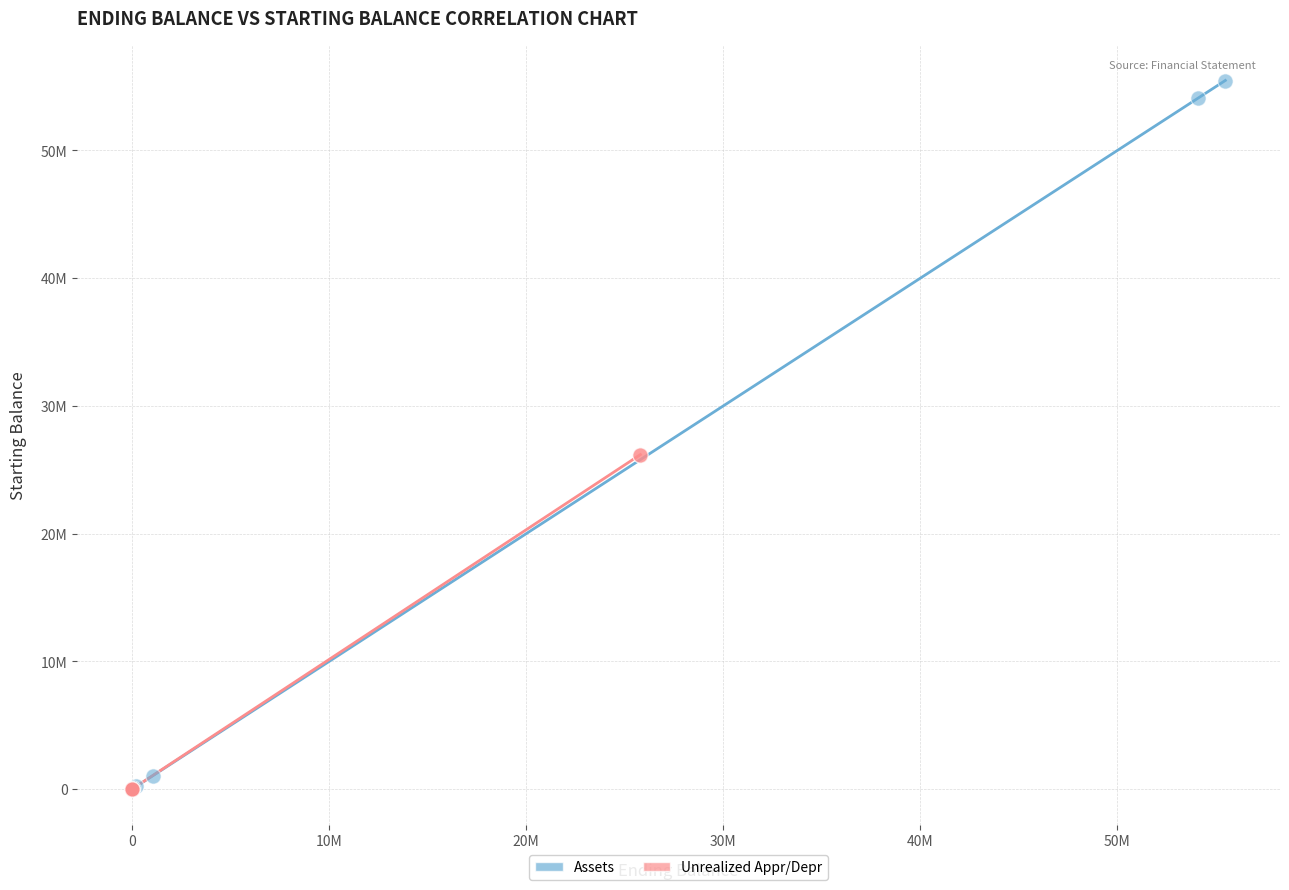

What are all the series names shown in the legend?

Assets, Unrealized Appr/Depr